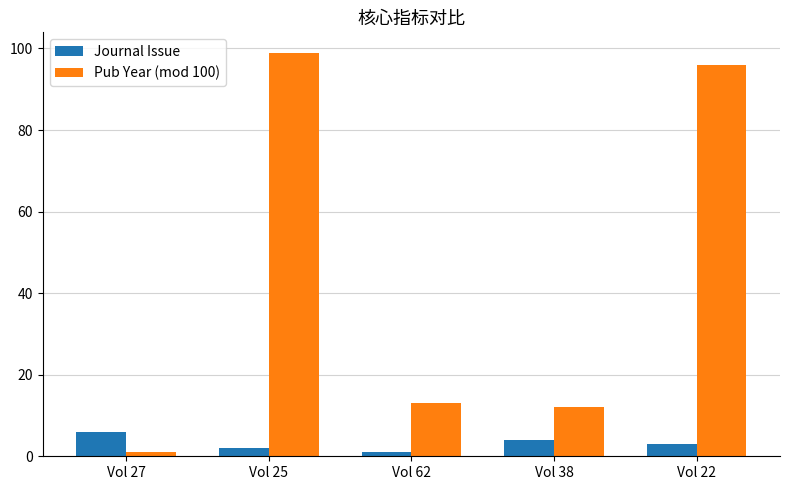

Which series has the largest range (max minus min)?

Pub Year (mod 100)